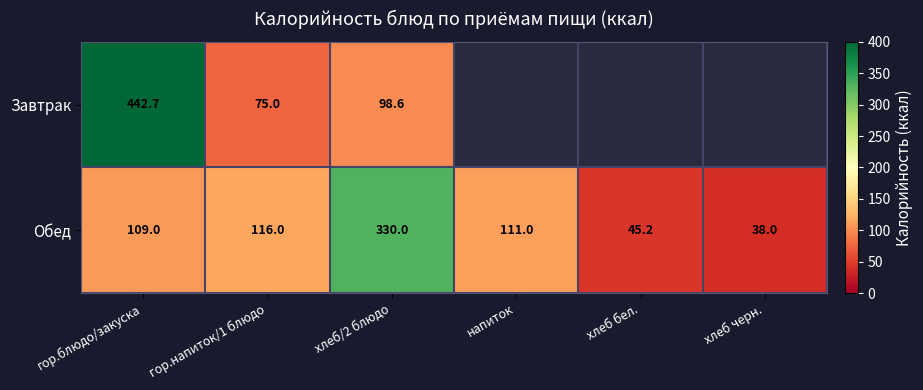

Is the value of Завтрак at гор.напиток/1 блюдо greater than the value of Обед at хлеб черн.?

Yes